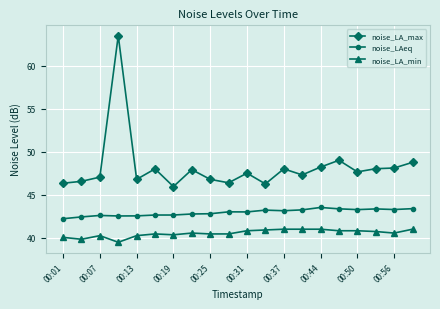

What is the average value of the noise_LAeq series?

42.9